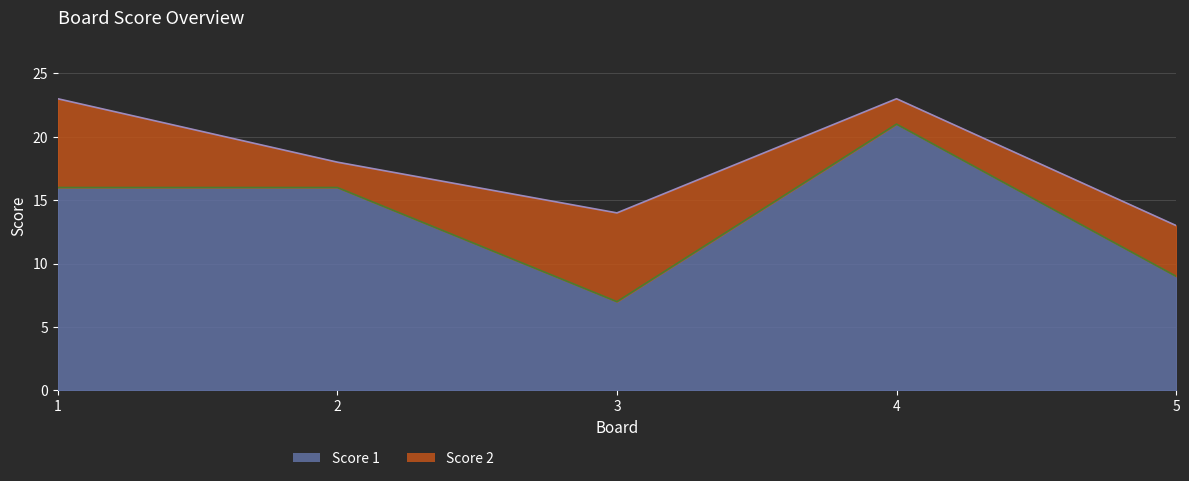

Count the number of categories in the chart.

5